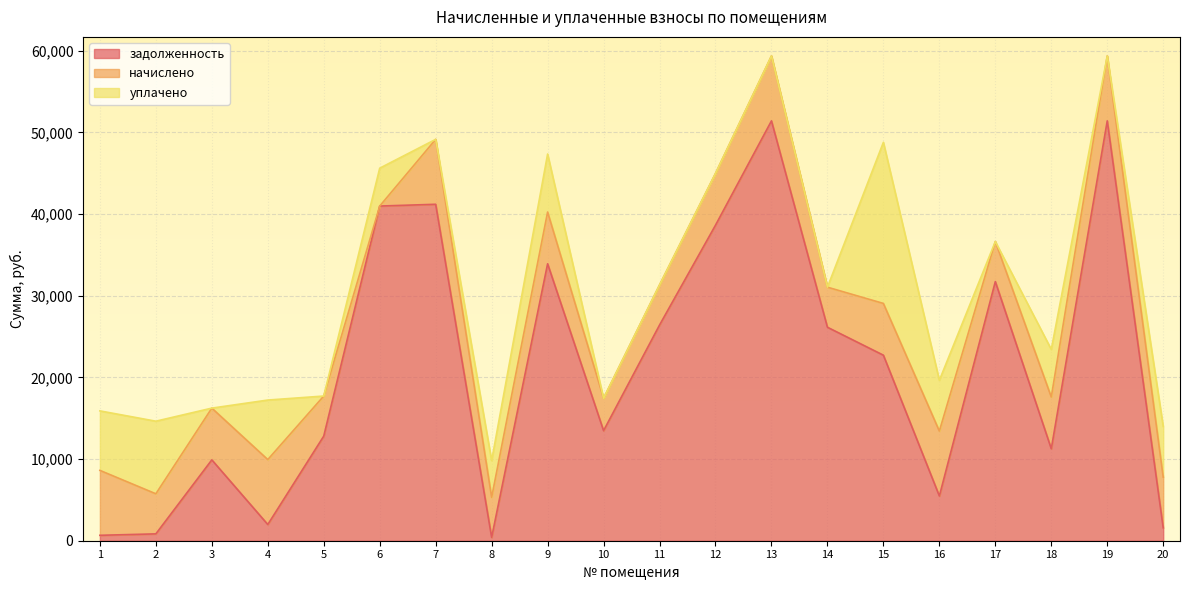

How many values in the задолженность series are below 22716?

10